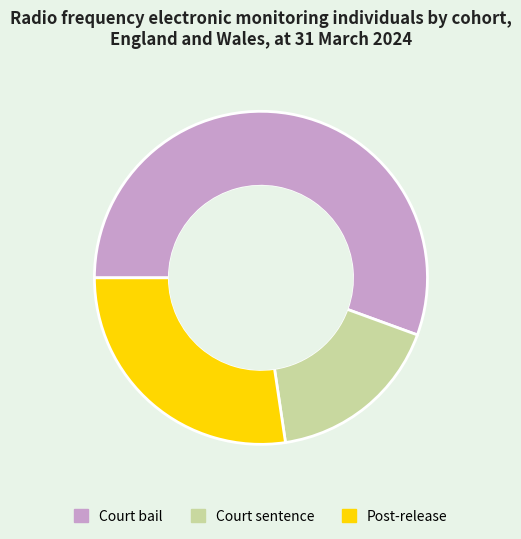

Do Court sentence and Court bail together represent more than half of the pie?

Yes